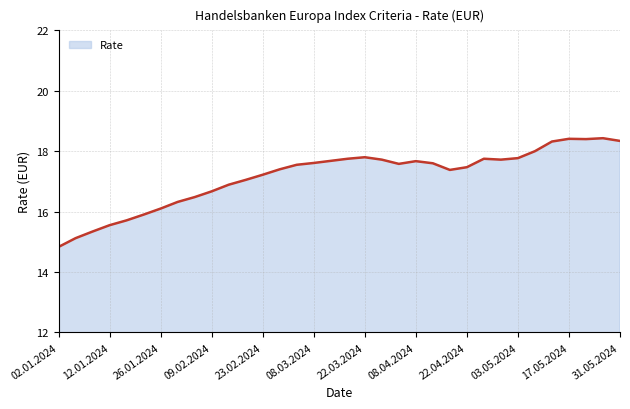

What is the difference between the maximum and minimum values?

3.6